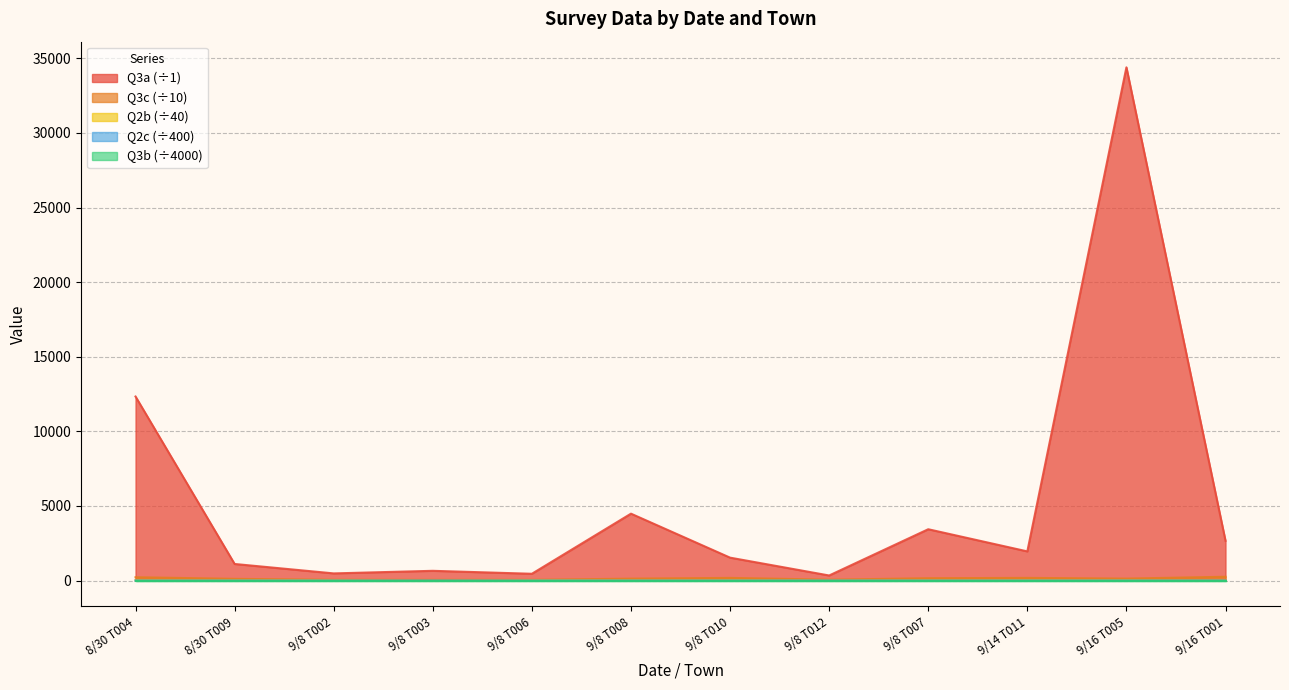

At which category does the chart reach its minimum across all series?

8/30 T009